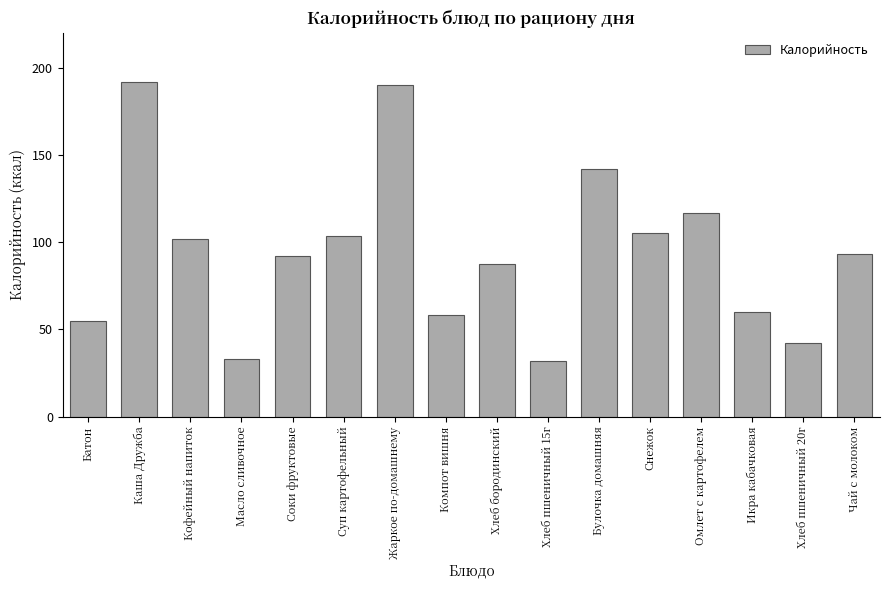

What is the ratio of the value at Омлет с картофелем to the value at Жаркое по-домашнему?

0.6